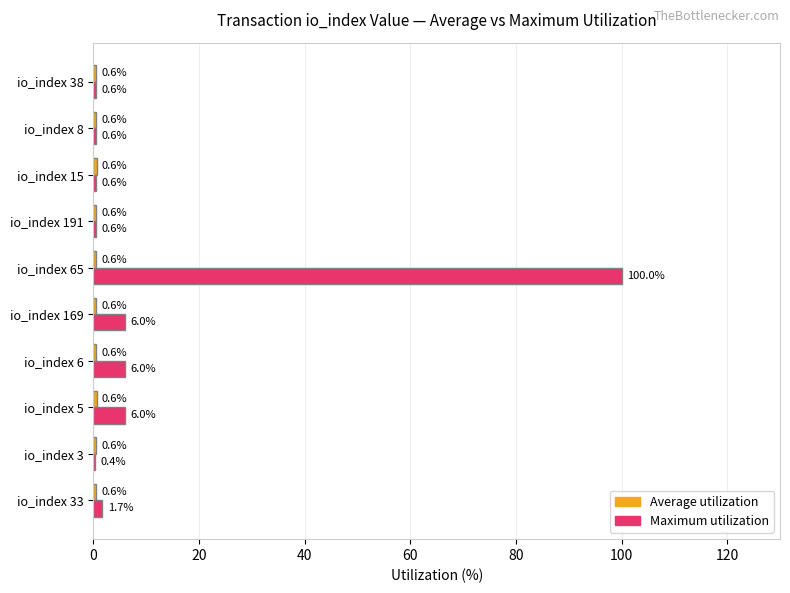

What is the approximate value of Maximum utilization at io_index 169?

6.0